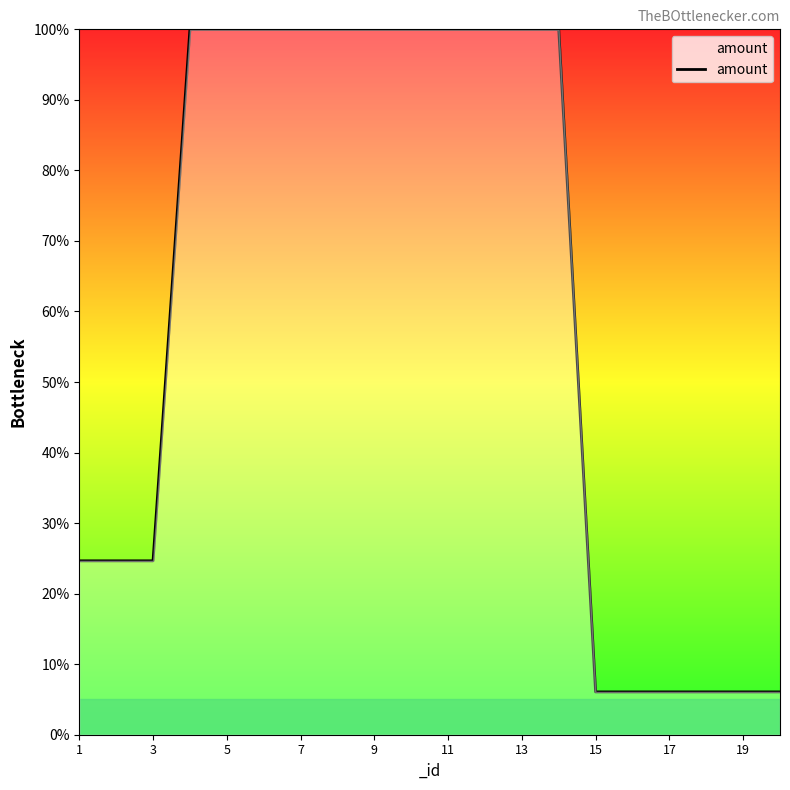

What is the greatest value displayed?

100.0